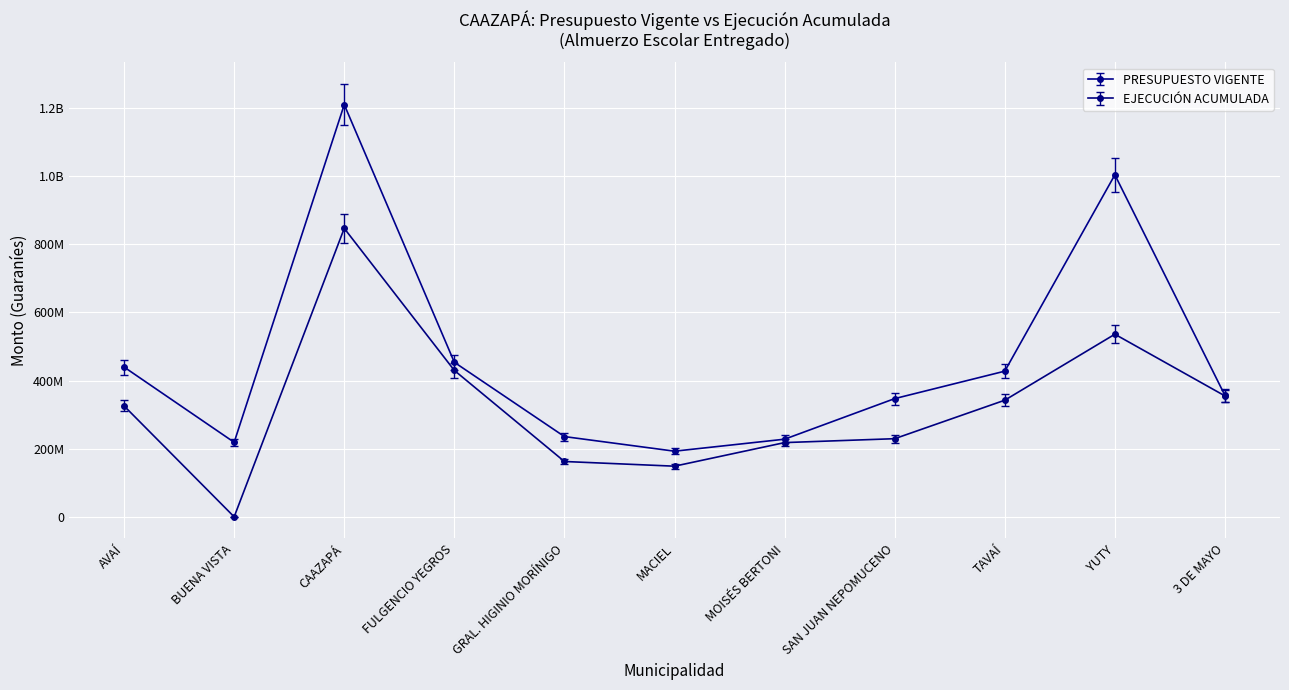

True or false: PRESUPUESTO VIGENTE and EJECUCIÓN ACUMULADA cross at least once.

False